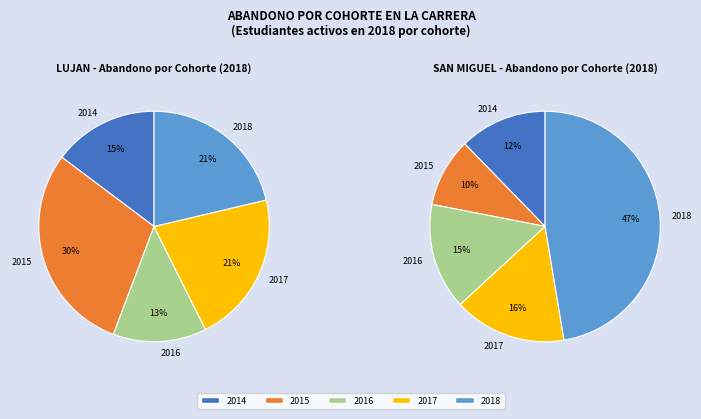

Rank the categories by San Miguel value from highest to lowest.

2018, 2017, 2016, 2014, 2015